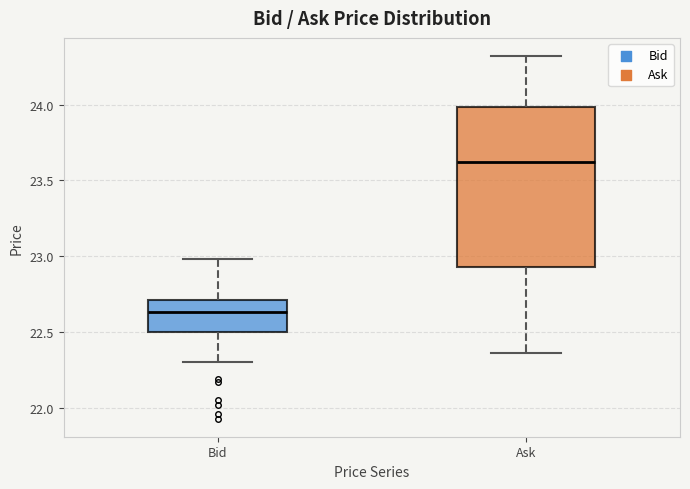

Reading left to right, transcribe this box plot: for each box, give where its median line is, the range the box spans, and where its two whiskers end, as read against the y-axis. The values are not printed on the chart, so give them approximately, as read against the axis.

Bid: median 22.65, box 22.50 to 22.70, whiskers 22.30 to 23.00
Ask: median 23.60, box 22.95 to 24.00, whiskers 22.35 to 24.30